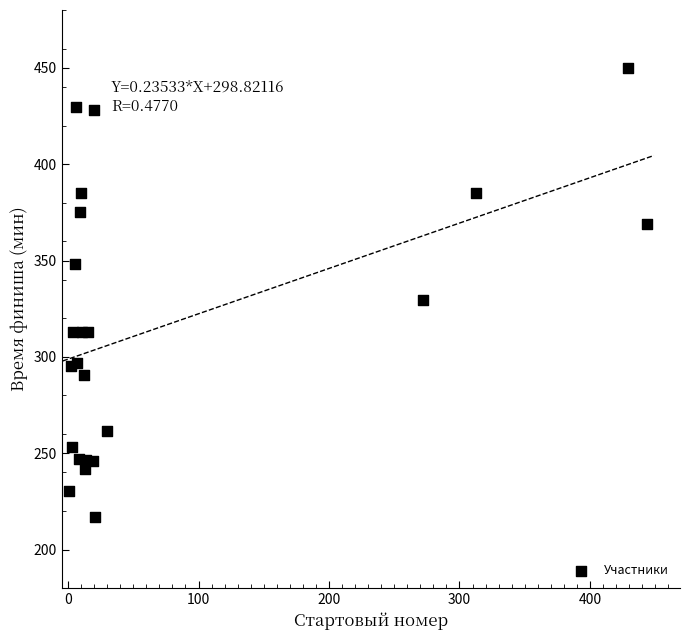

What Y value in the scatter plot is closest to 333?

329.7